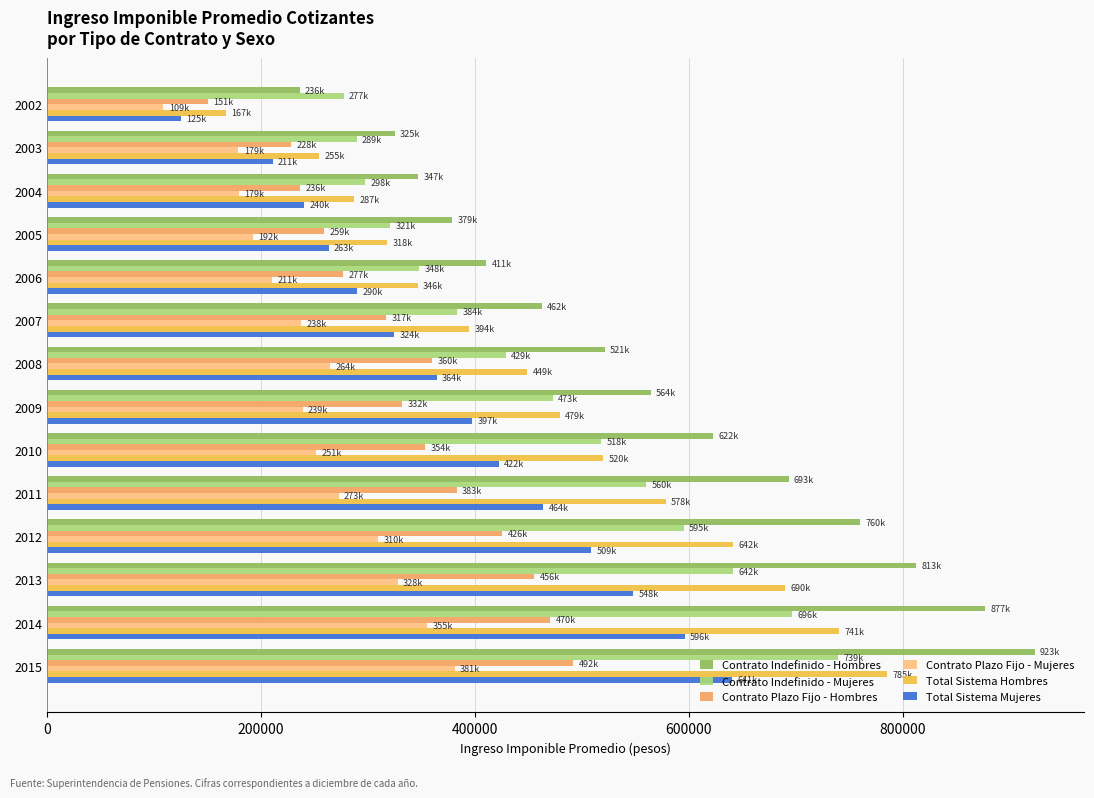

How many distinct data groups are displayed?

6